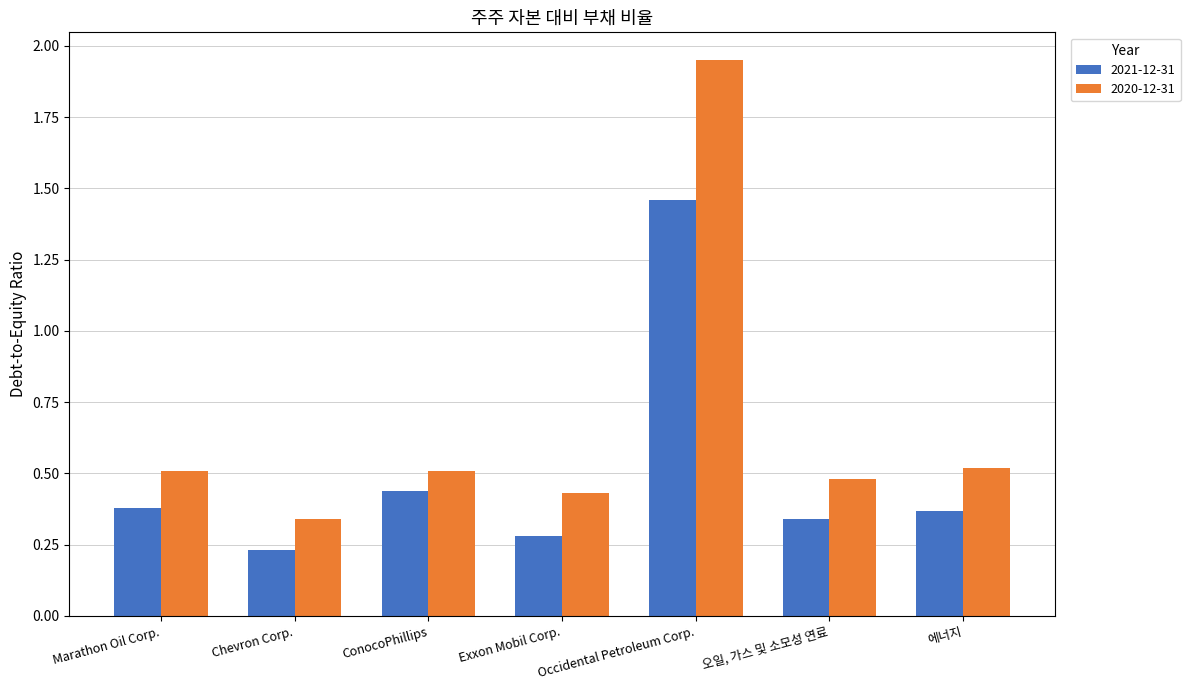

Are the bars horizontal?

No